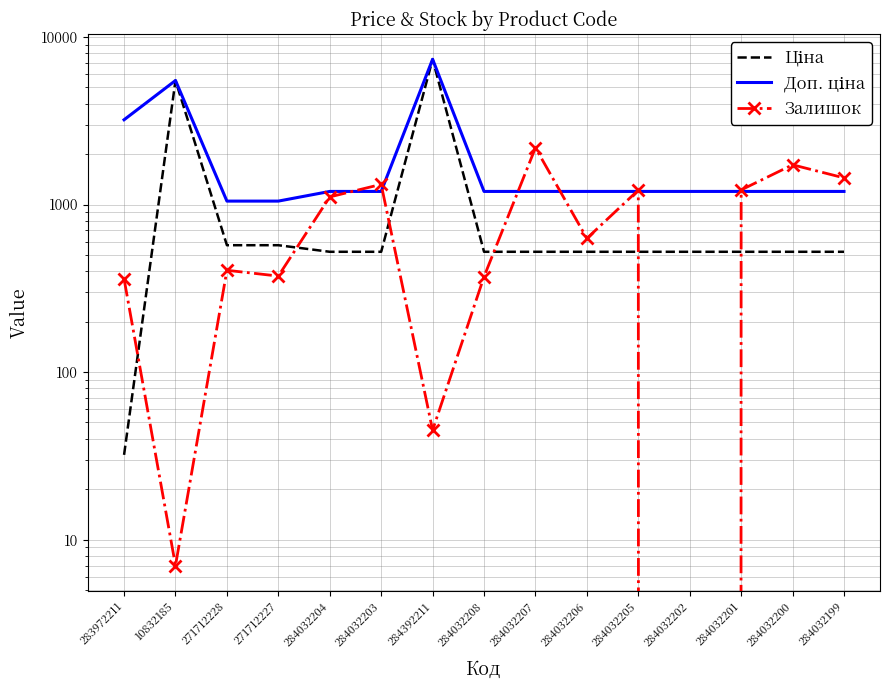

Rank the series by their average value, from highest to lowest.

Доп. ціна, Ціна, Залишок